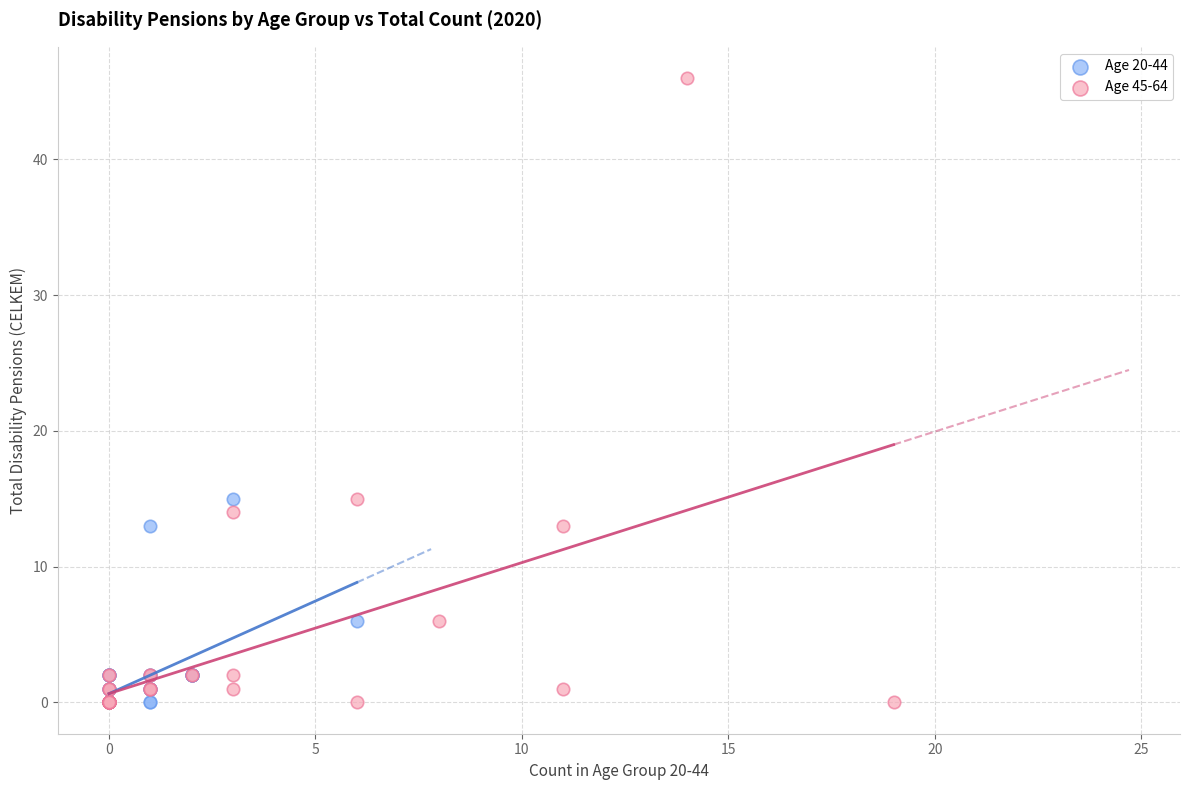

What are all the series names shown in the legend?

Age 20-44, Age 45-64